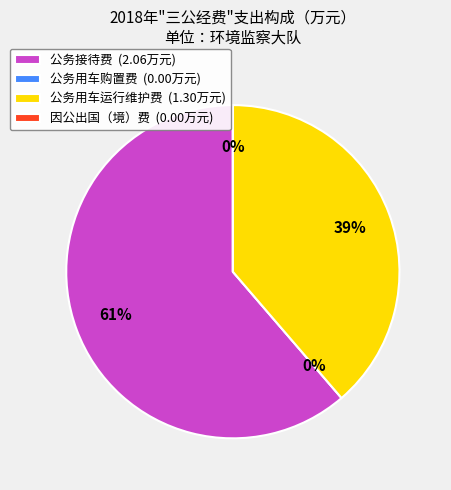

What percentage is the 公务用车运行维护费 slice, to the nearest percent?

39%